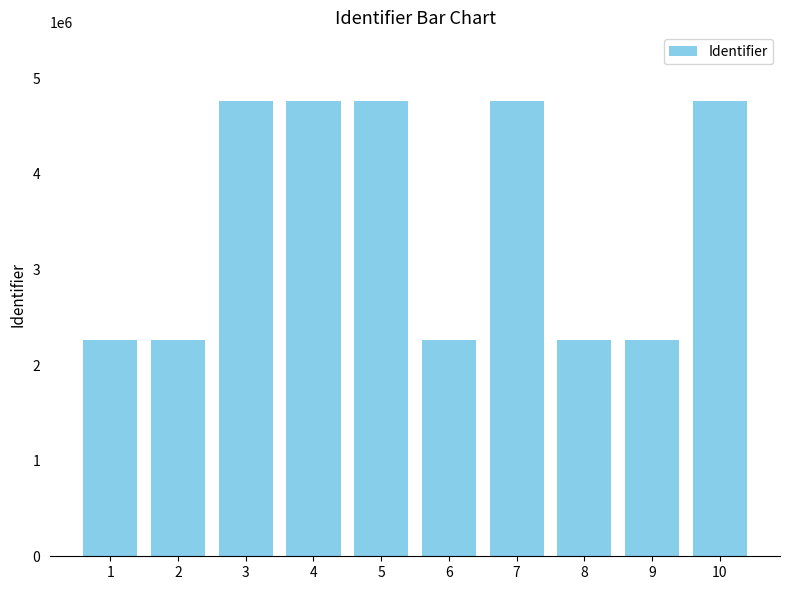

What is the difference between the maximum and second lowest values?

2506605